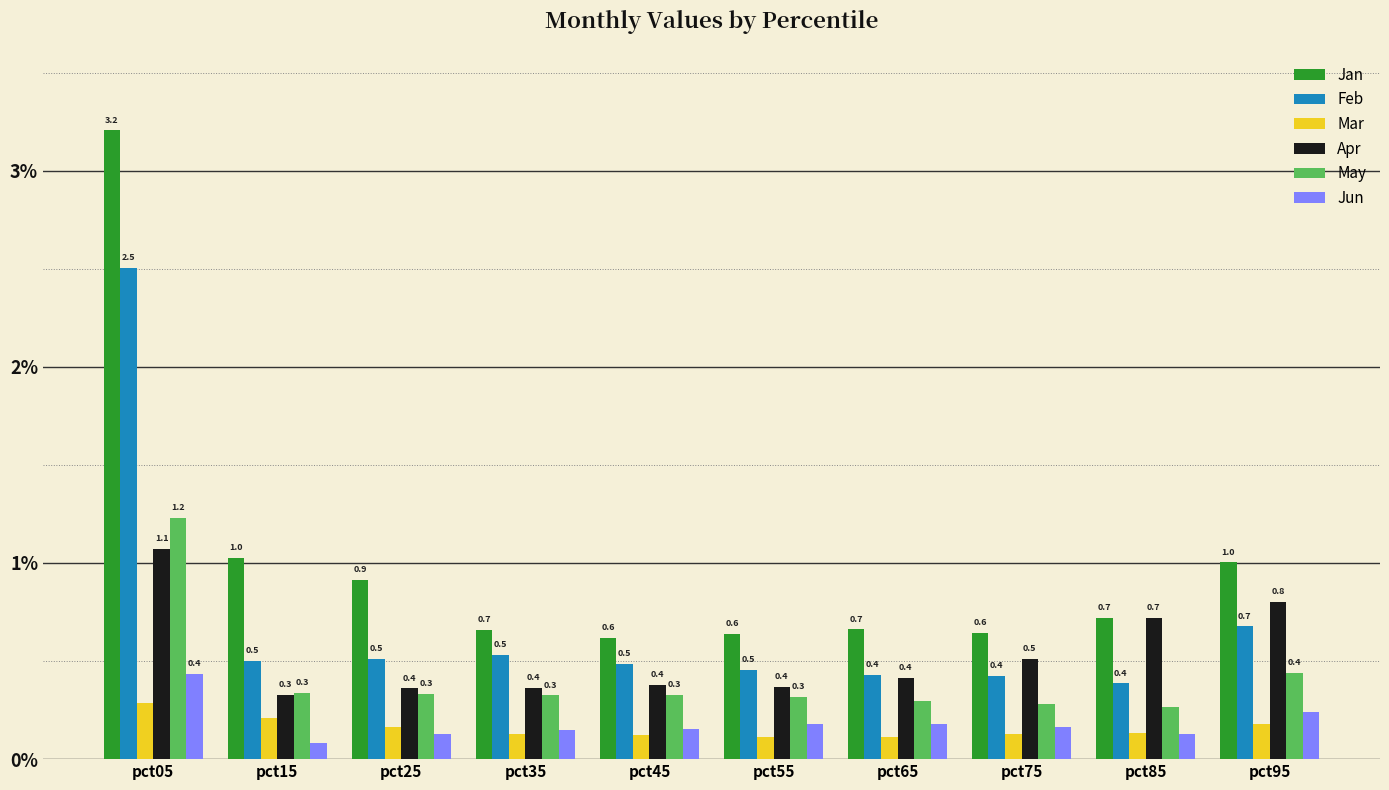

At which category is the sum across all series the highest?

pct05